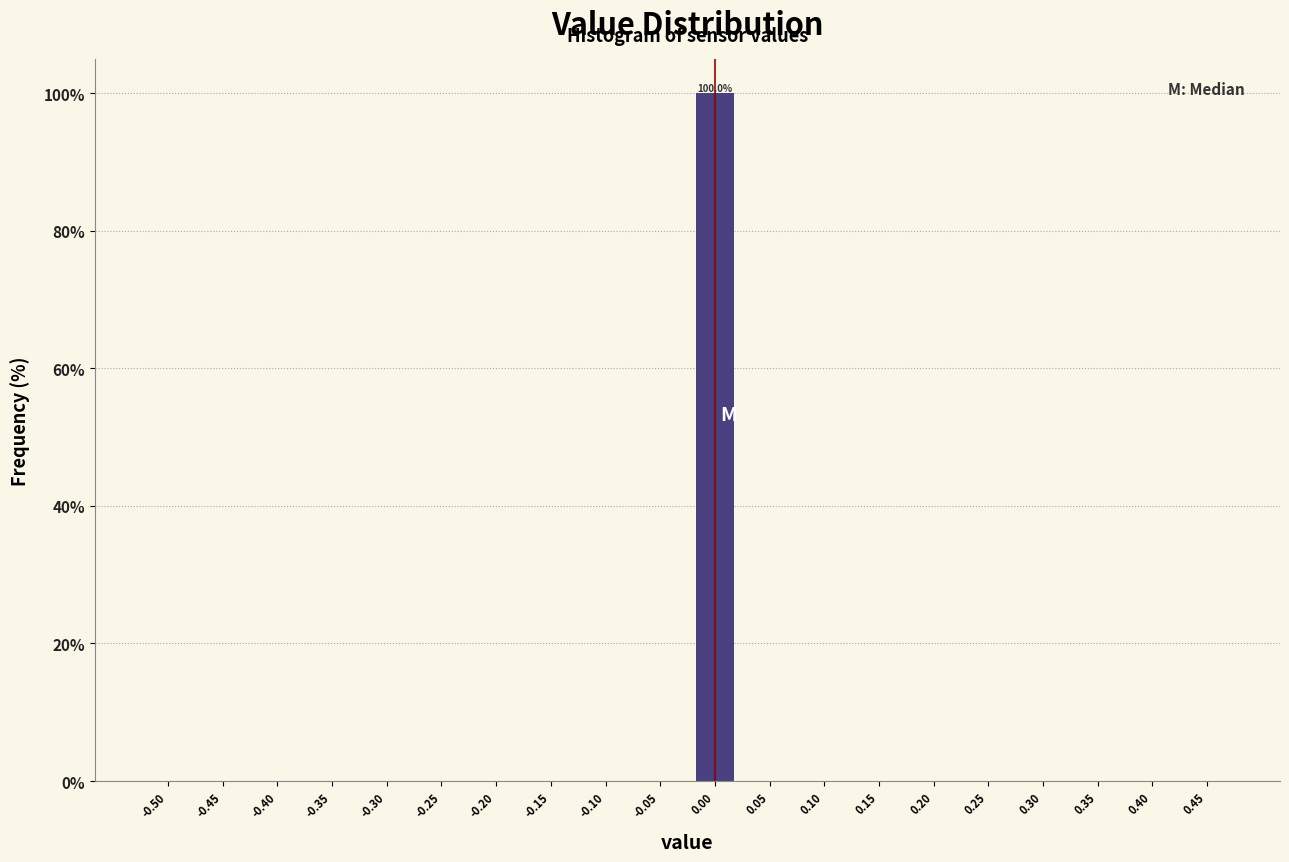

Reading left to right, what are all the values shown in this chart?

-0.50=0	-0.45=0	-0.40=0	-0.35=0	-0.30=0	-0.25=0	-0.20=0	-0.15=0	-0.10=0	-0.05=0	0.00=100	0.05=0	0.10=0	0.15=0	0.20=0	0.25=0	0.30=0	0.35=0	0.40=0	0.45=0